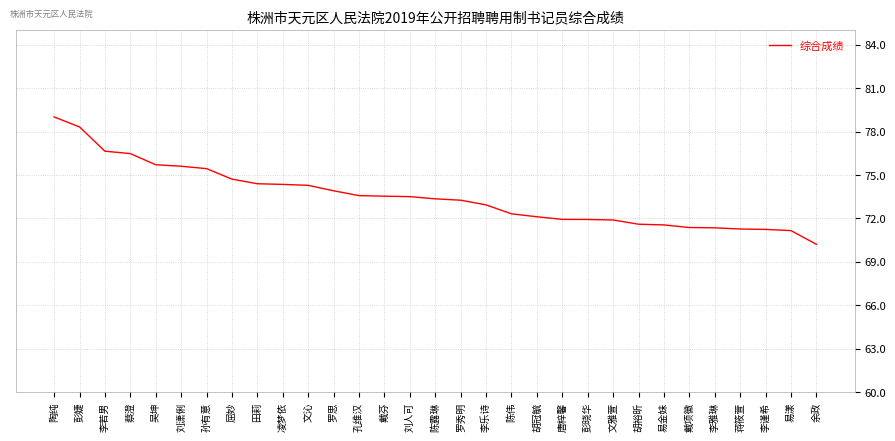

What position from the right is 李雅琳?

5